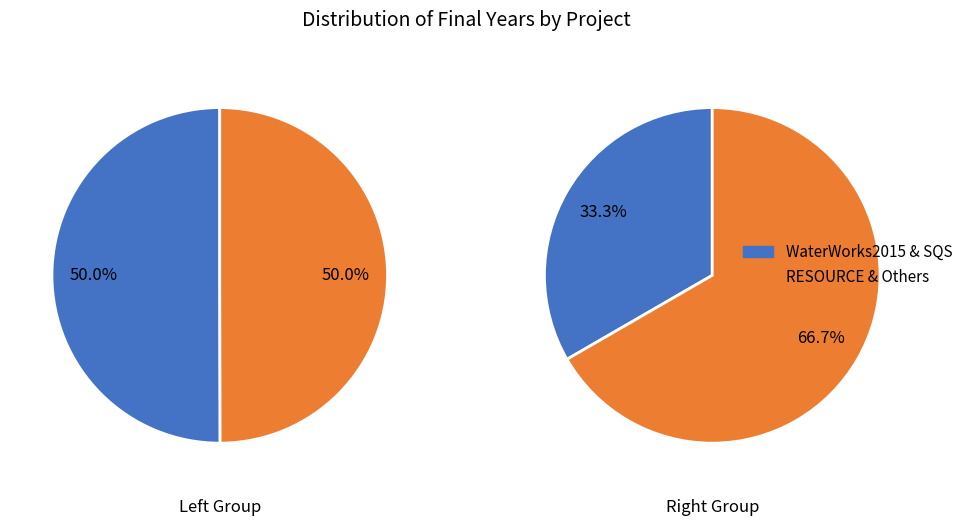

To the nearest percent, what portion does group_values represent?

33%